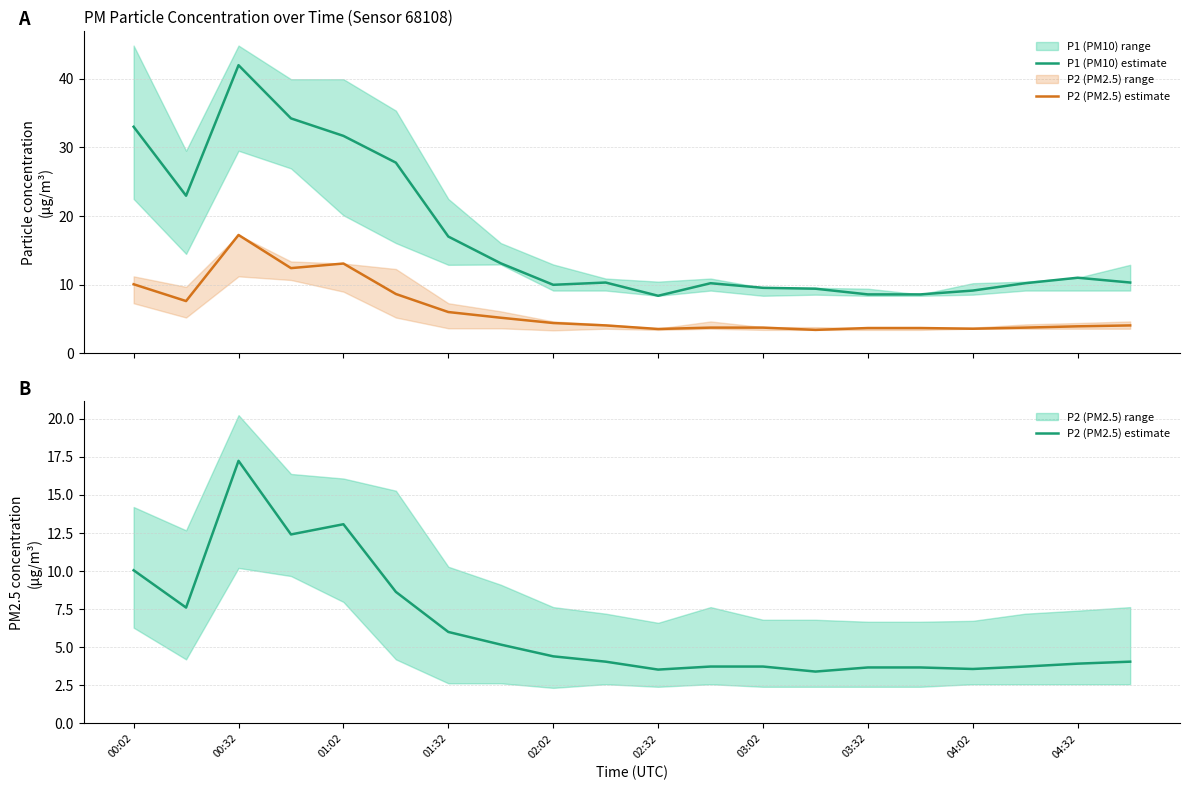

In P2 (PM2.5) estimate, how many points are lower than both neighbors (excluding endpoints)?

5